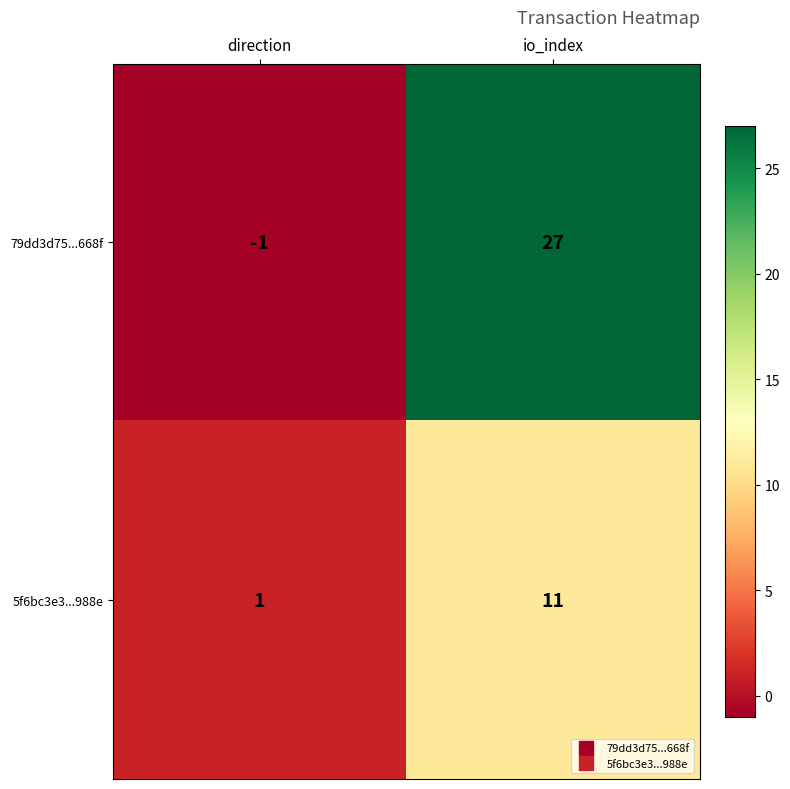

What is the total value across all series at io_index?

38